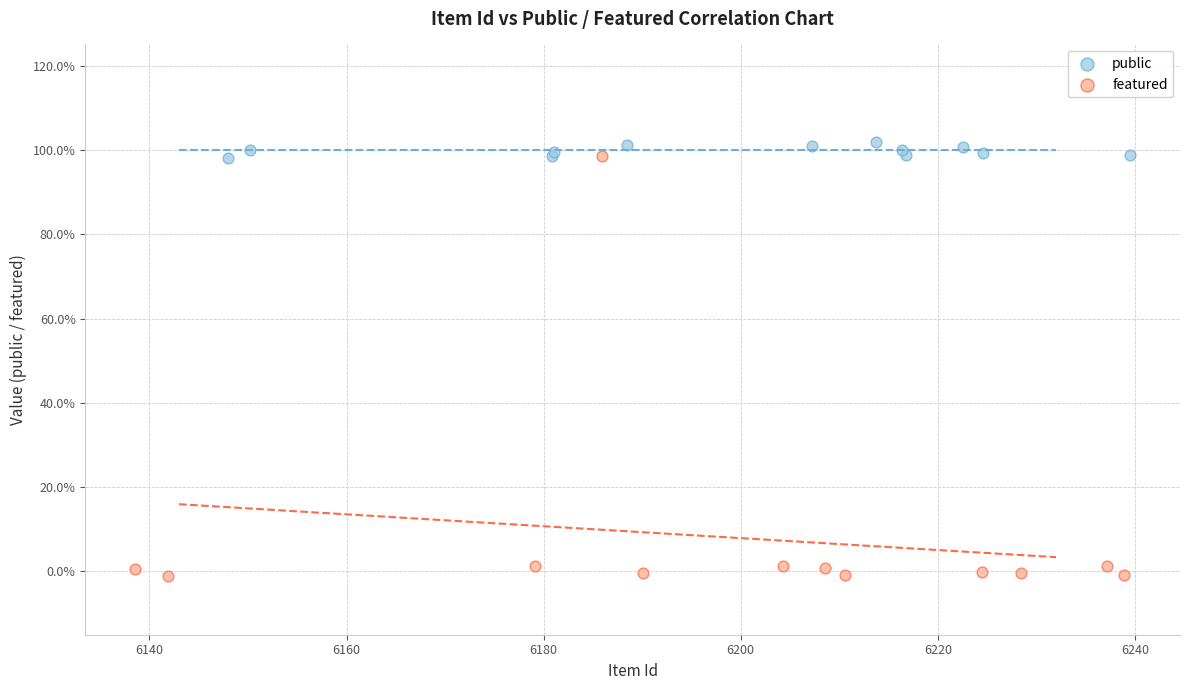

What are all the series names shown in the legend?

public, featured